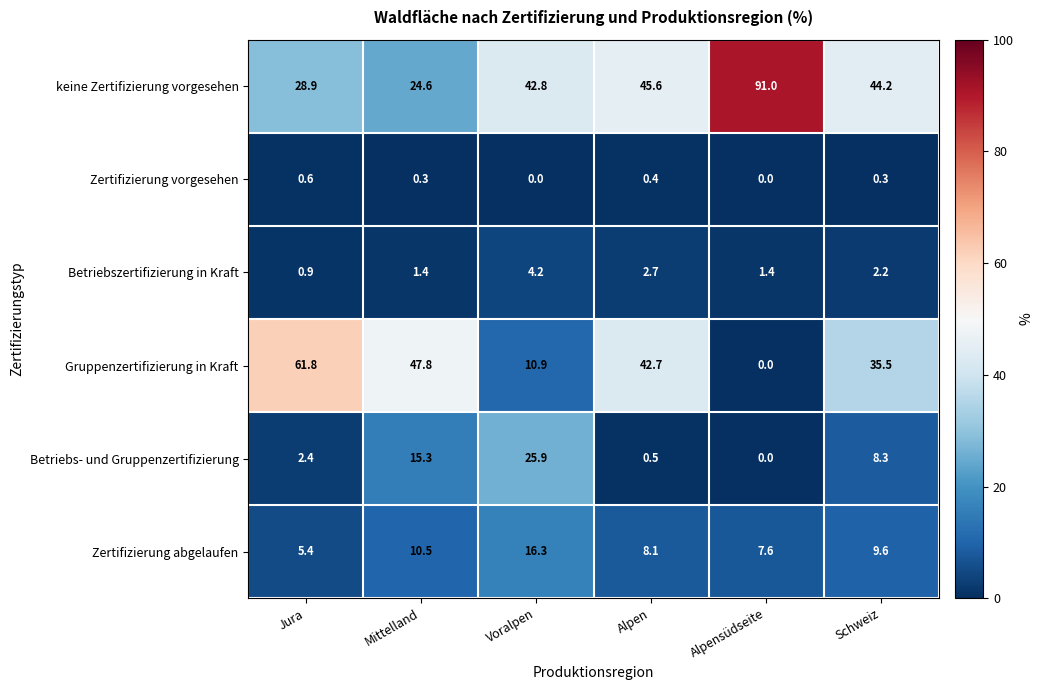

How many categories are shown in the chart?

6